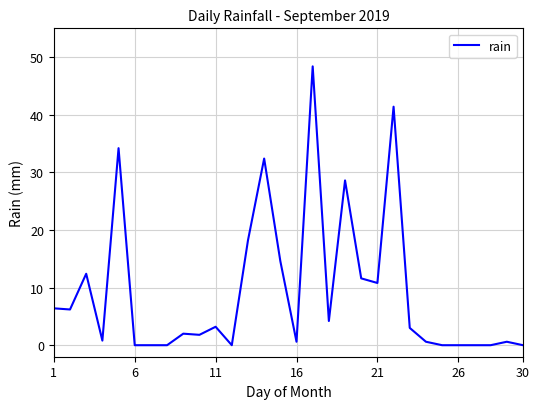

What is the difference between the maximum and minimum values?

48.4